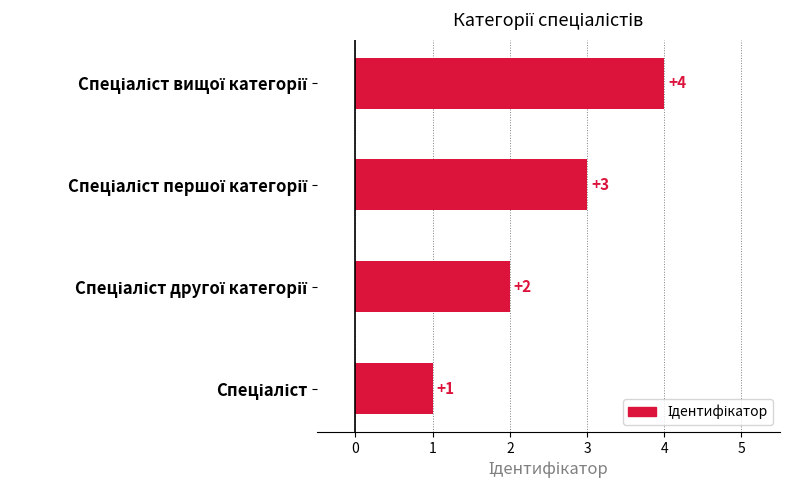

What is the difference between the maximum and minimum values?

3